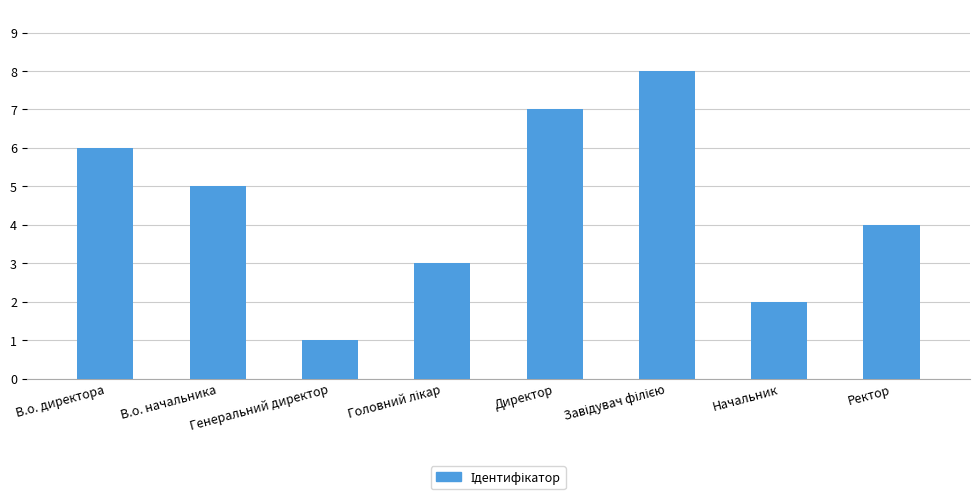

What is the maximum value shown in the chart?

8